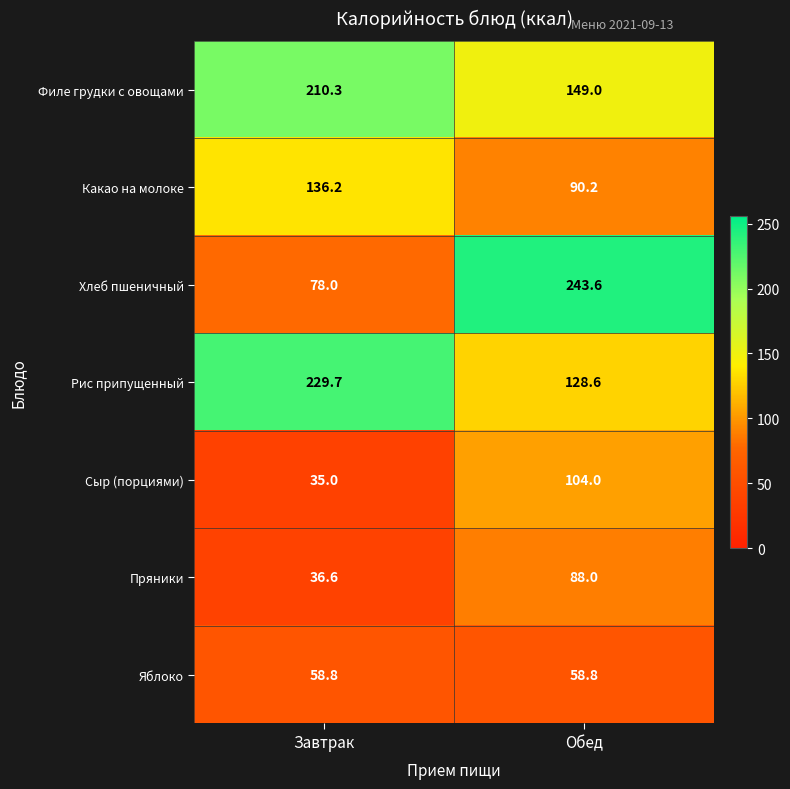

Which category has the highest value in the Какао на молоке series?

Завтрак